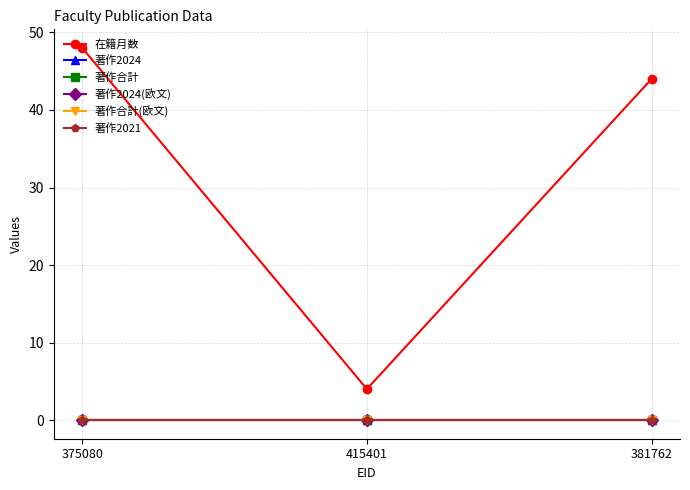

List the series in order of their peak value, lowest first.

著作2024, 著作合計, 著作2024(欧文), 著作合計(欧文), 著作2021, 在籍月数